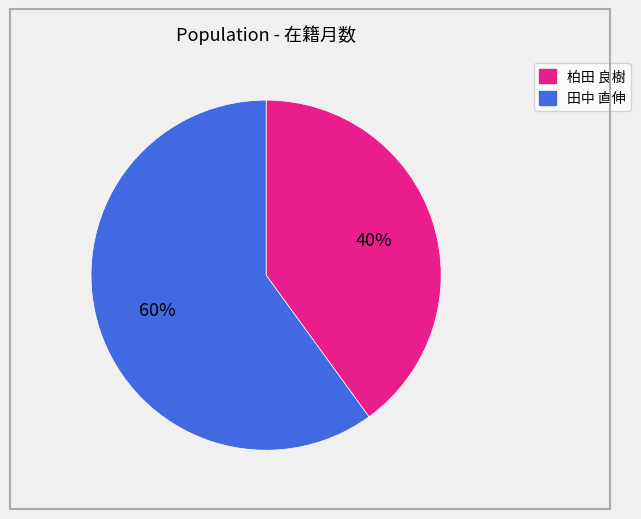

To the nearest percent, what is the average slice percentage?

50%